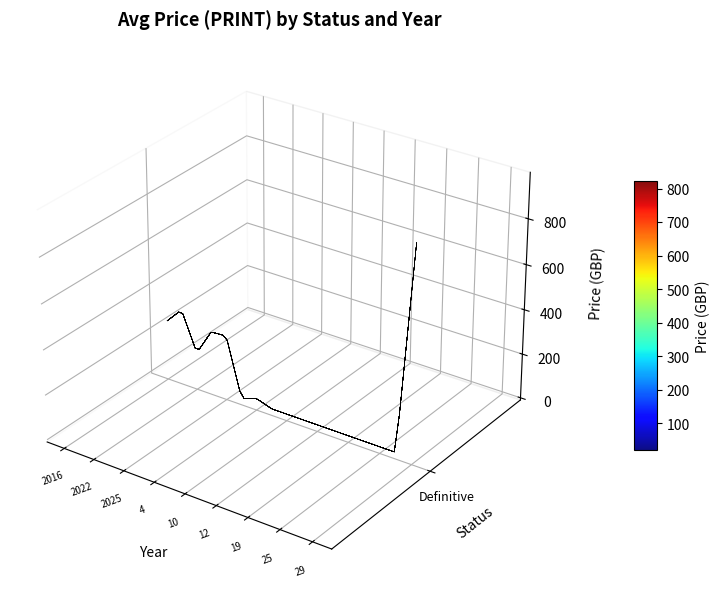

Reading right to left, transcribe all the data shown in this chart.

949.5	20.0	20.0	20.0	20.0	20.0	20.0	20.0	20.0	43.0	20.0	20.0	280.0	276.0	158.0	330.0	258.0